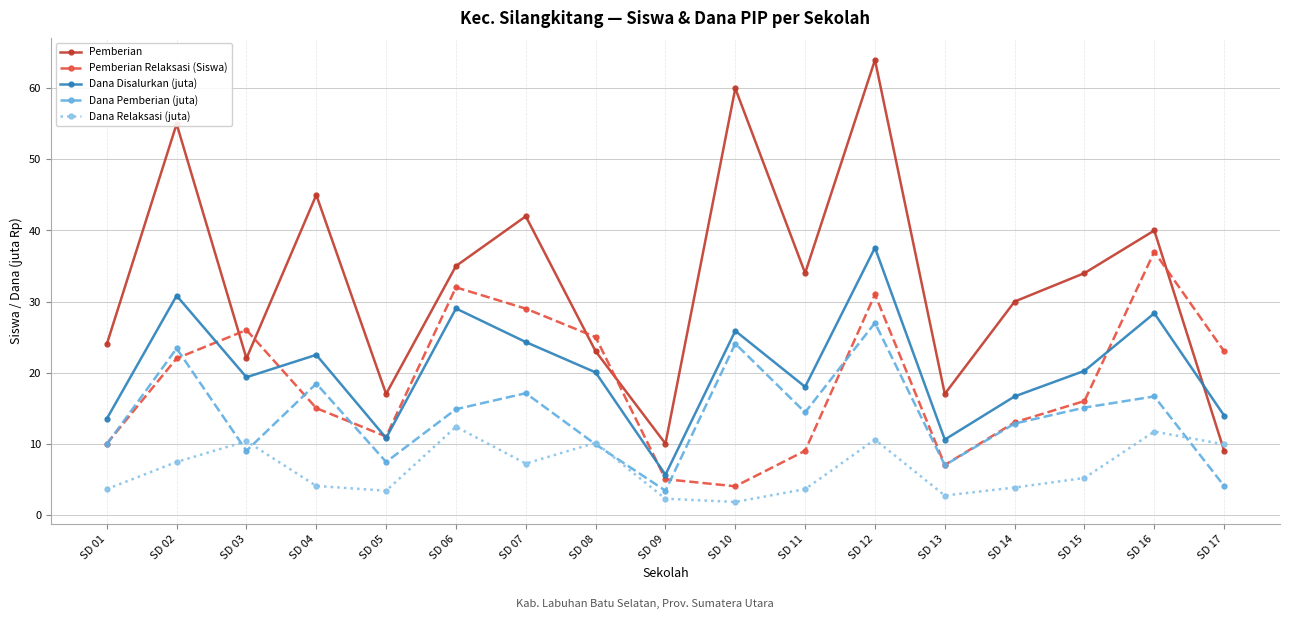

What is the maximum value shown in the chart?

64.0